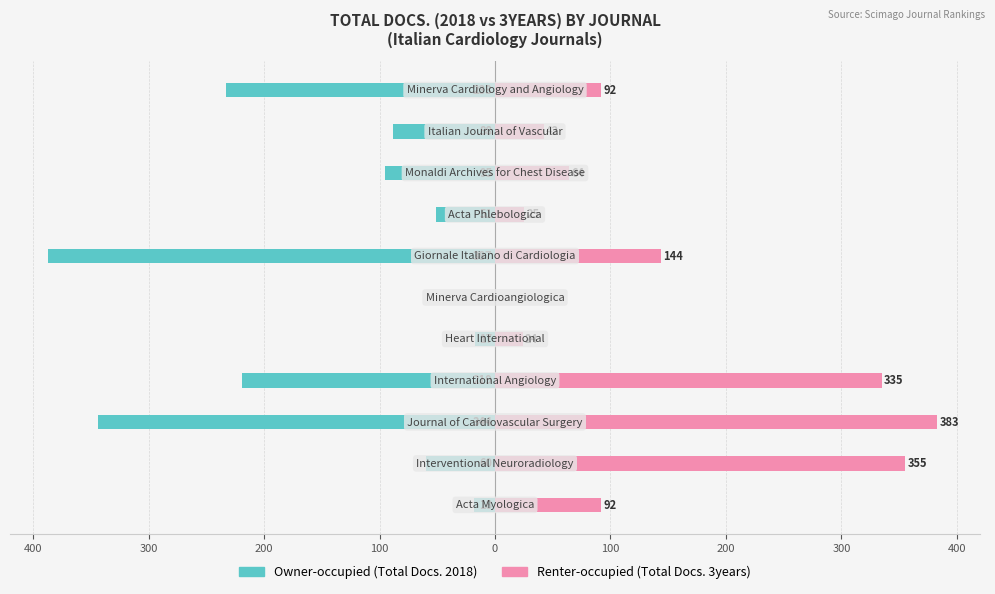

Is the value of Owner-occupied (Total Docs.) at 100 greater than the value of Renter-occupied (3yr Docs.) at 100?

No